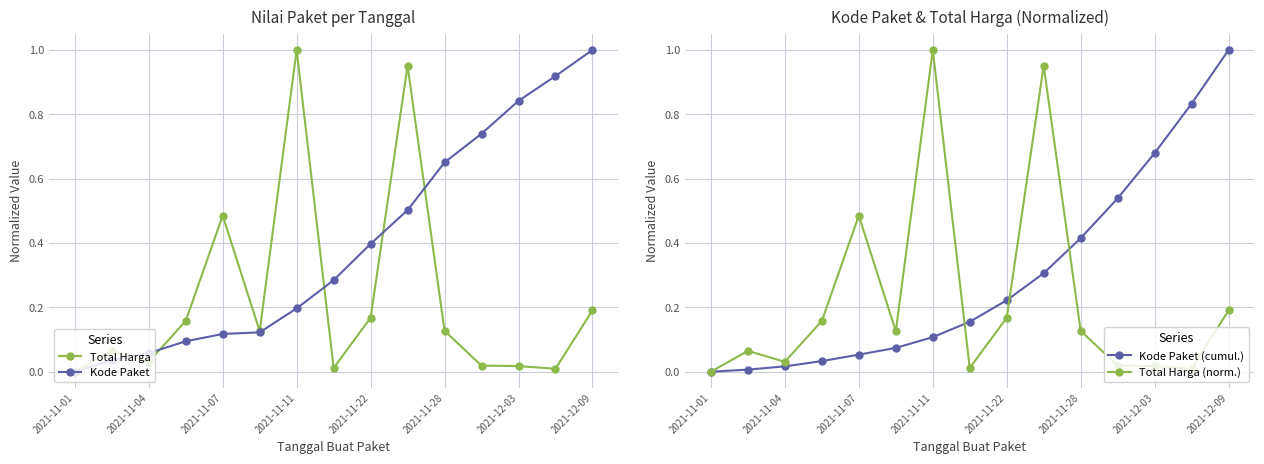

What is the average value of the Kode Paket (cumul.) series?

0.3